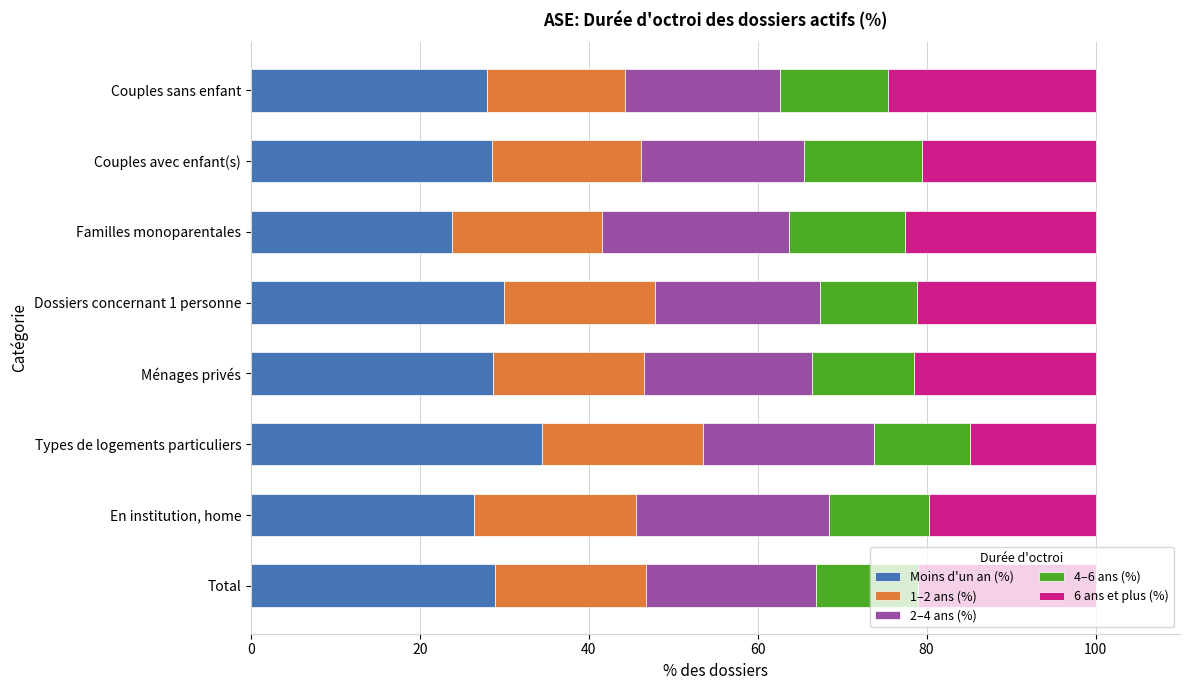

The value of Moins d'un an (%) at Ménages privés is 46.8. True or false?

False